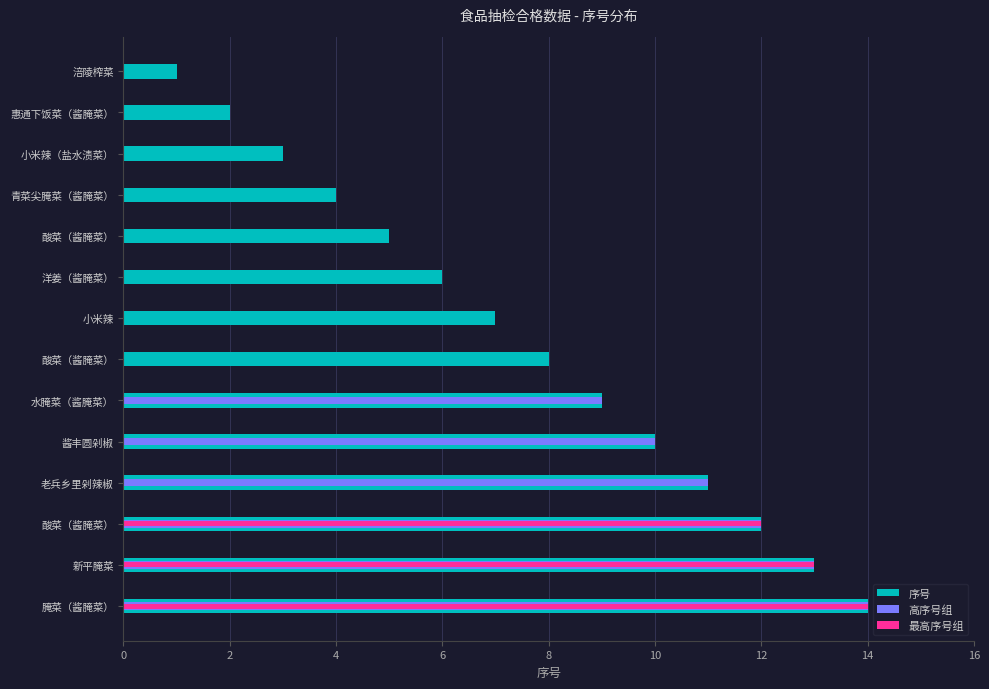

What are all the series names shown in the legend?

序号, 高序号组, 最高序号组